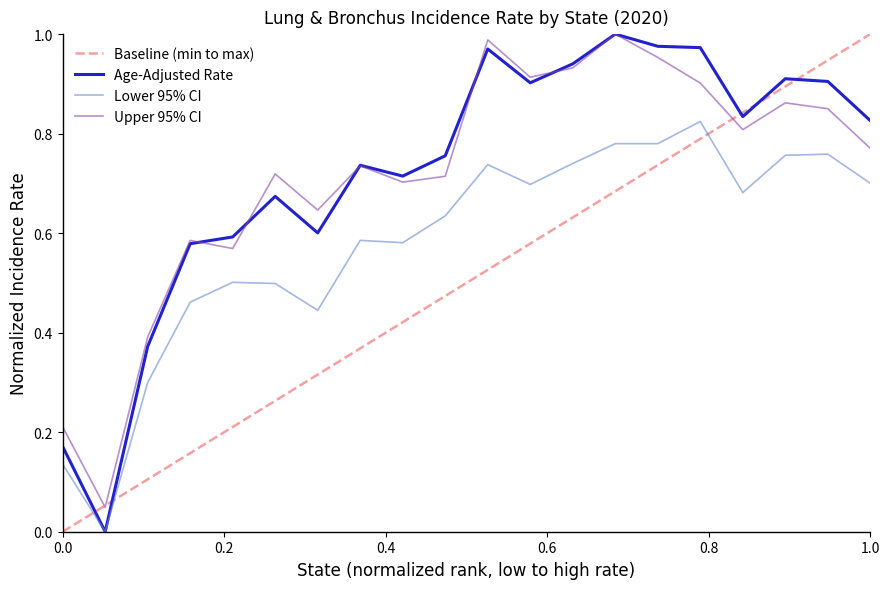

True or false: Upper 95% CI and Lower 95% CI intersect in this chart.

False